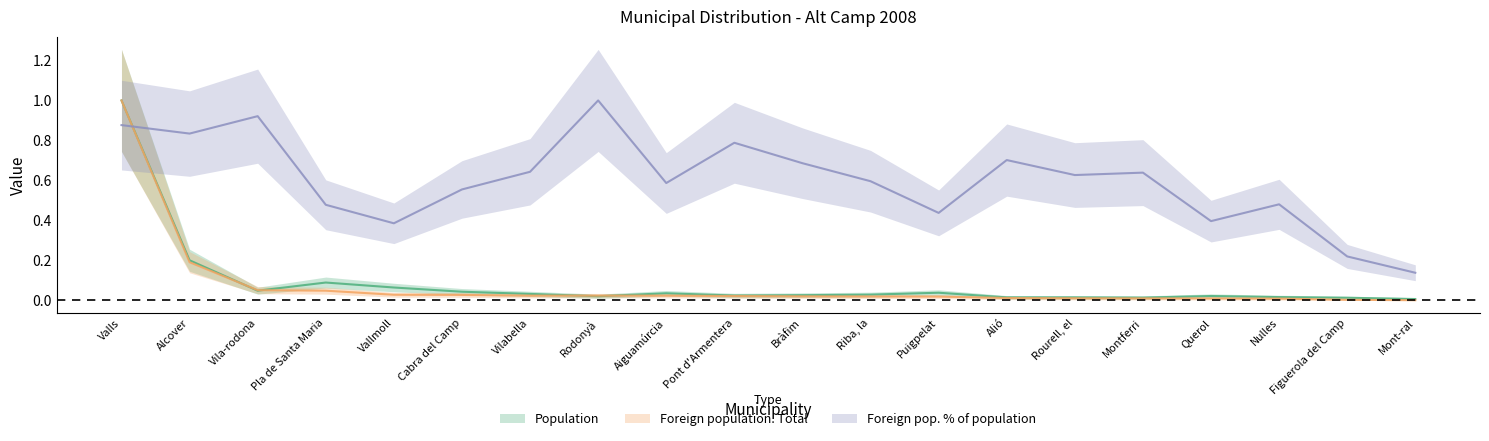

At which category does the chart reach its peak across all series?

Valls